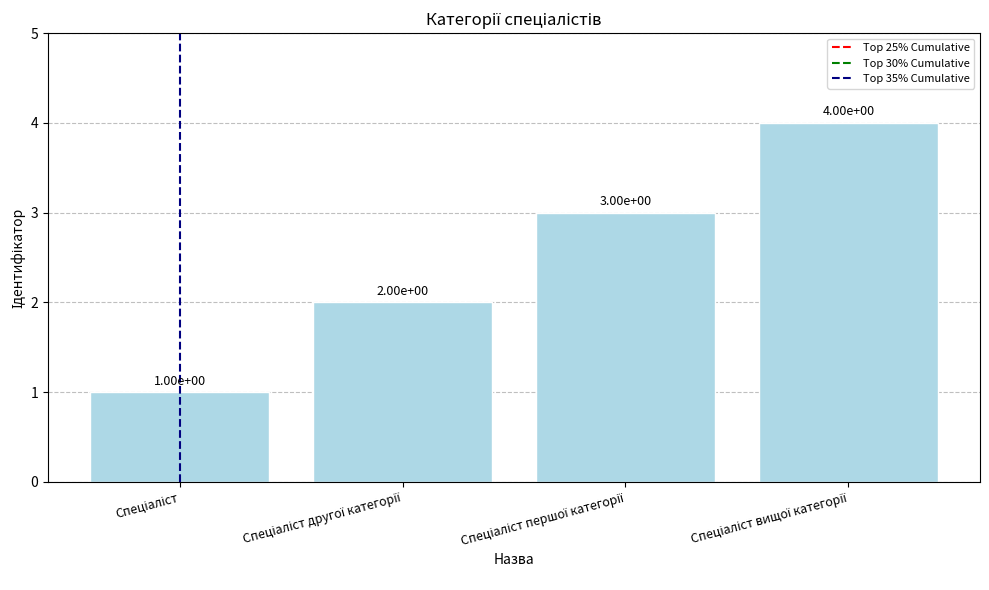

What is the difference between the maximum and minimum values?

3